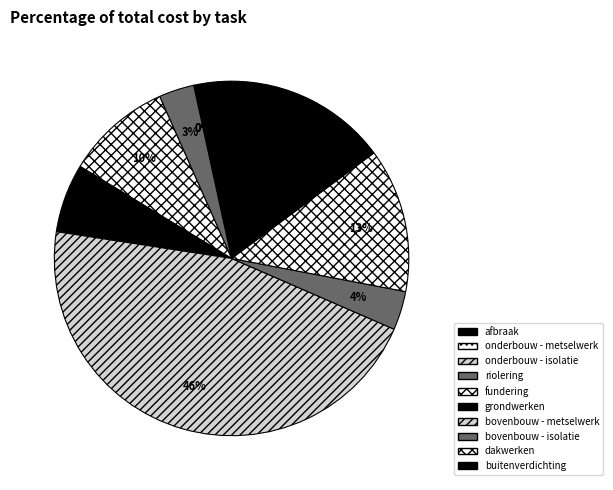

To the nearest percent, what percentage of the pie is bovenbouw - metselwerk?

46%